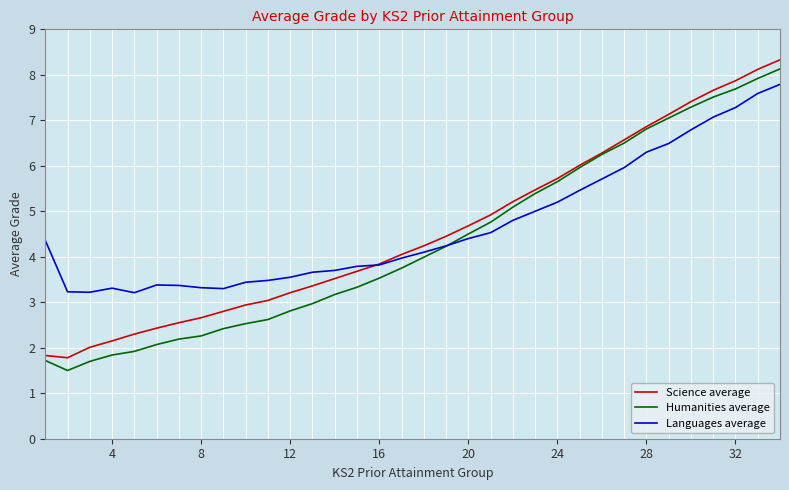

How many lines are shown in the chart?

3